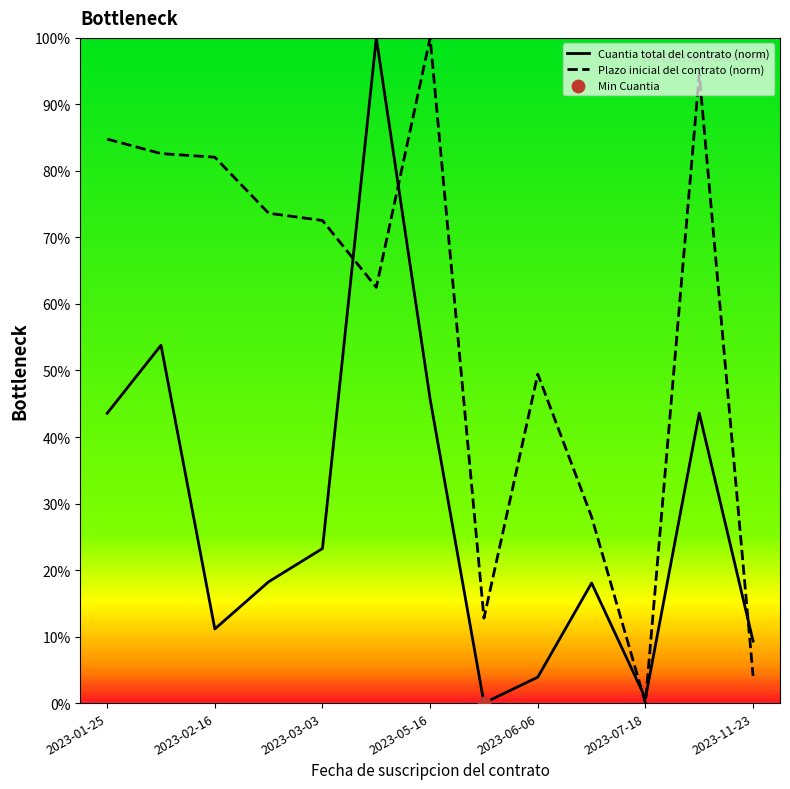

What is the total value across all series at 2023-11-23?

13.4